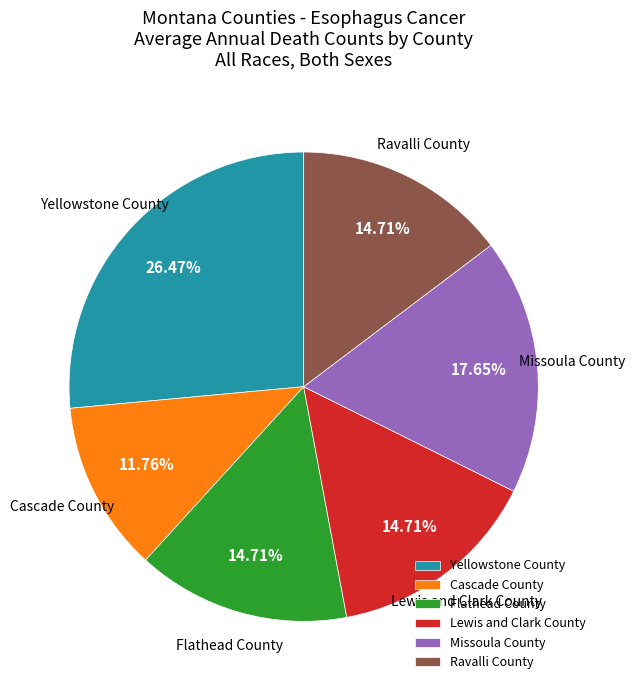

The Yellowstone County slice represents 26% of the pie. True or false?

True